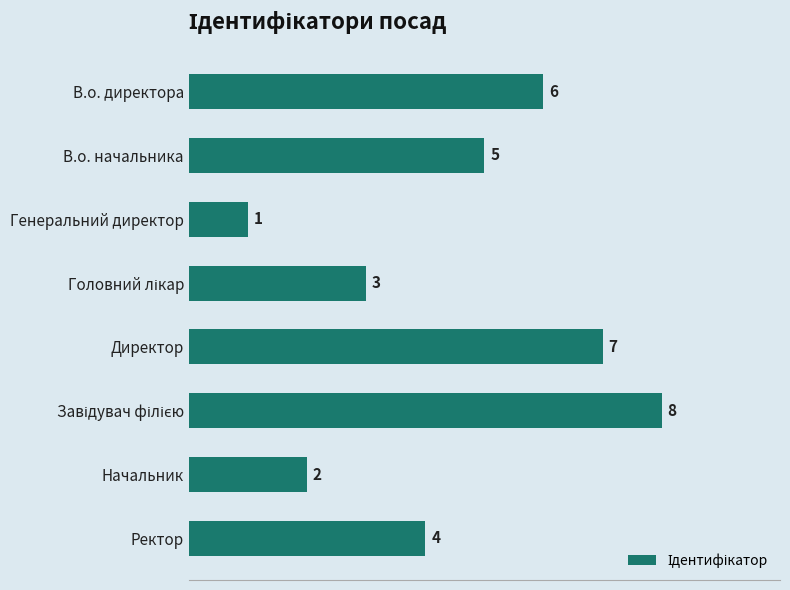

What is the label of the 3rd bar from the top?

Генеральний директор